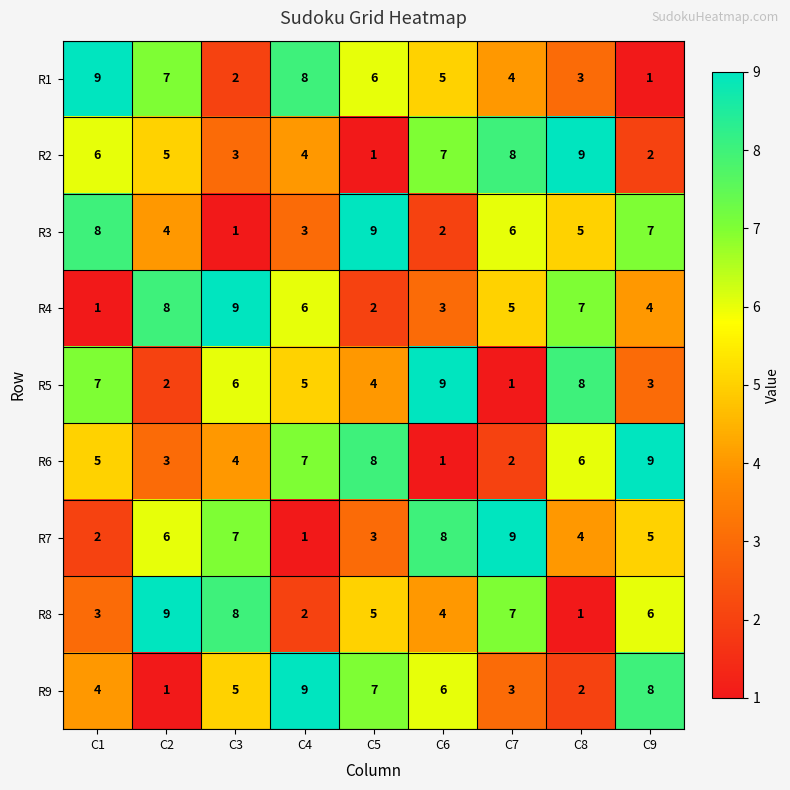

The value of R6 at C1 is 5. True or false?

True